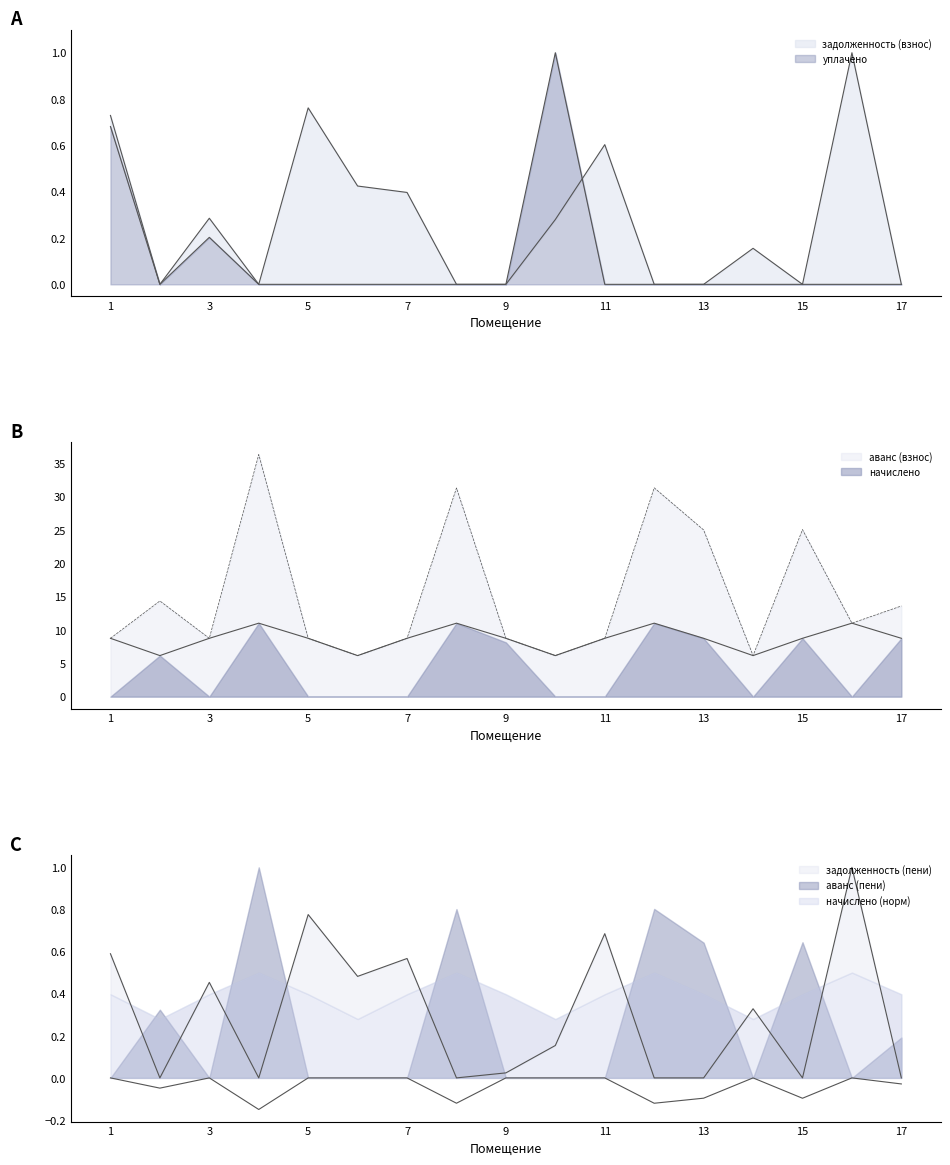

At which label does уплачено reach its peak?

10